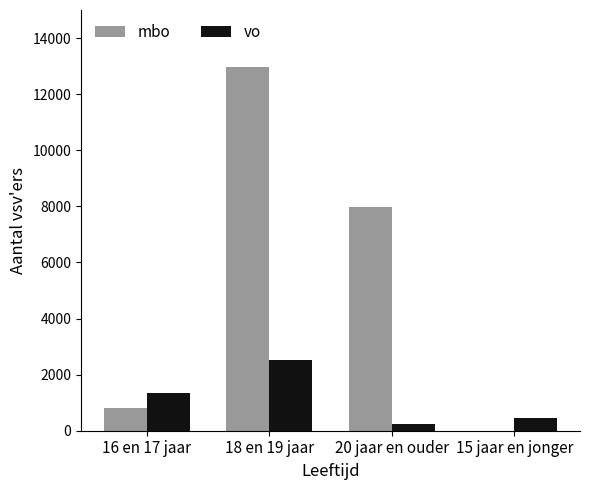

Which series changed the most between 16 en 17 jaar and 15 jaar en jonger?

vo